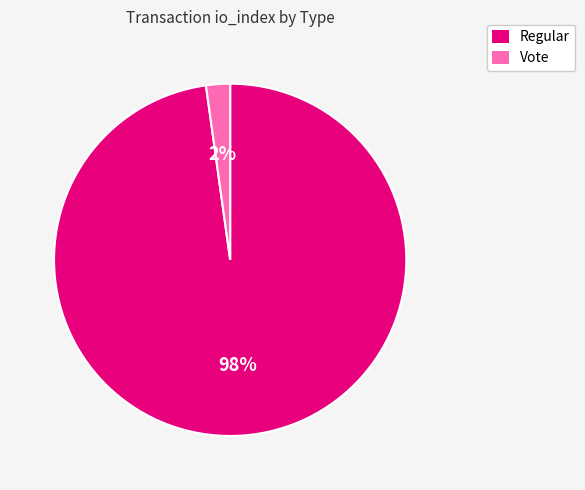

To the nearest percent, what percentage of the pie is Regular?

98%